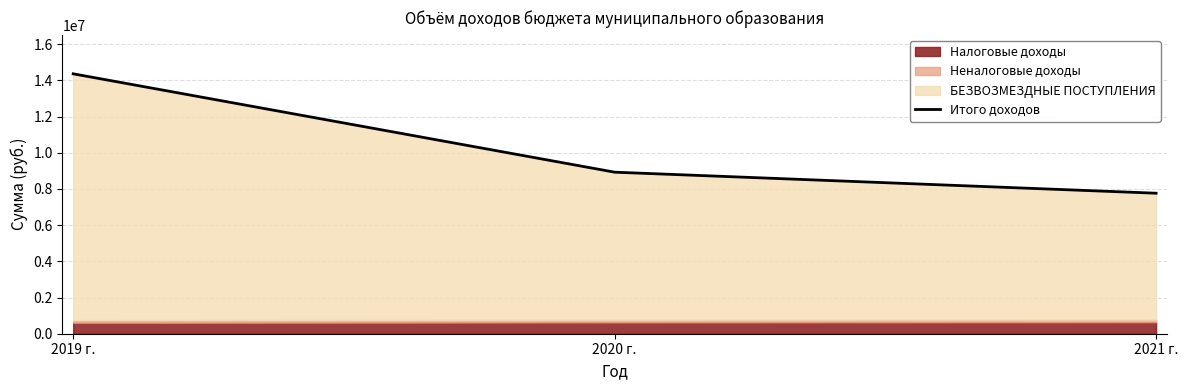

Reading left to right, list all the values displayed in this chart.

2019 г.=14359757	2020 г.=8924859	2021 г.=7762939